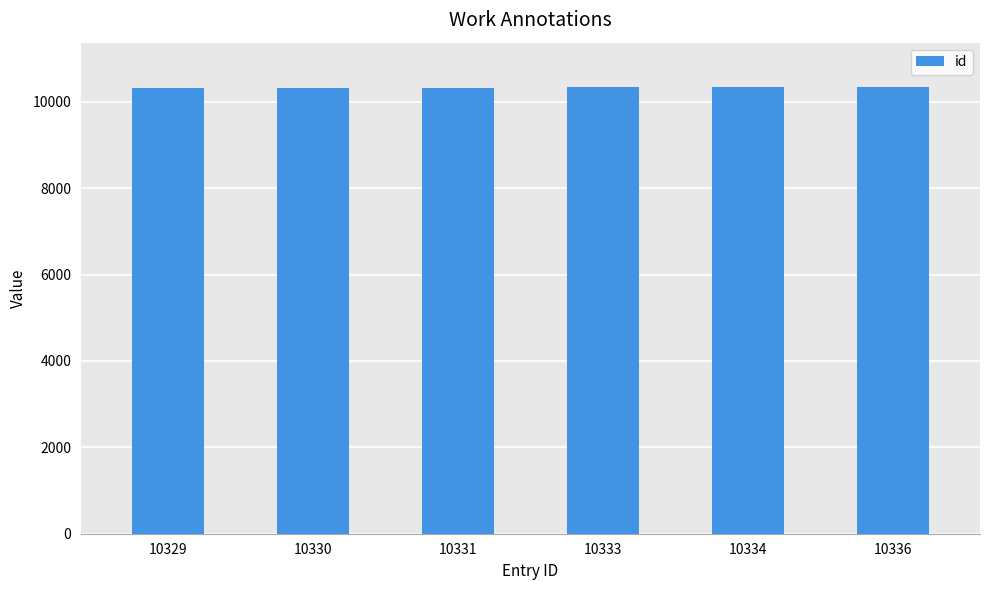

Is it true that the value at 10336 is 10336?

True